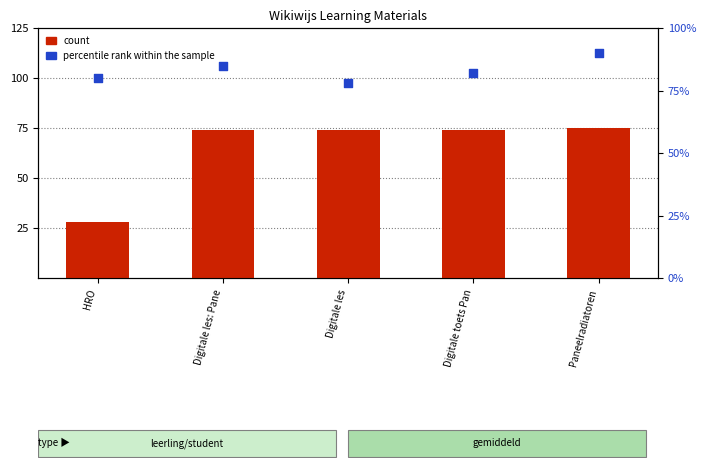

Which series has the largest total across all categories?

percentile rank within the sample